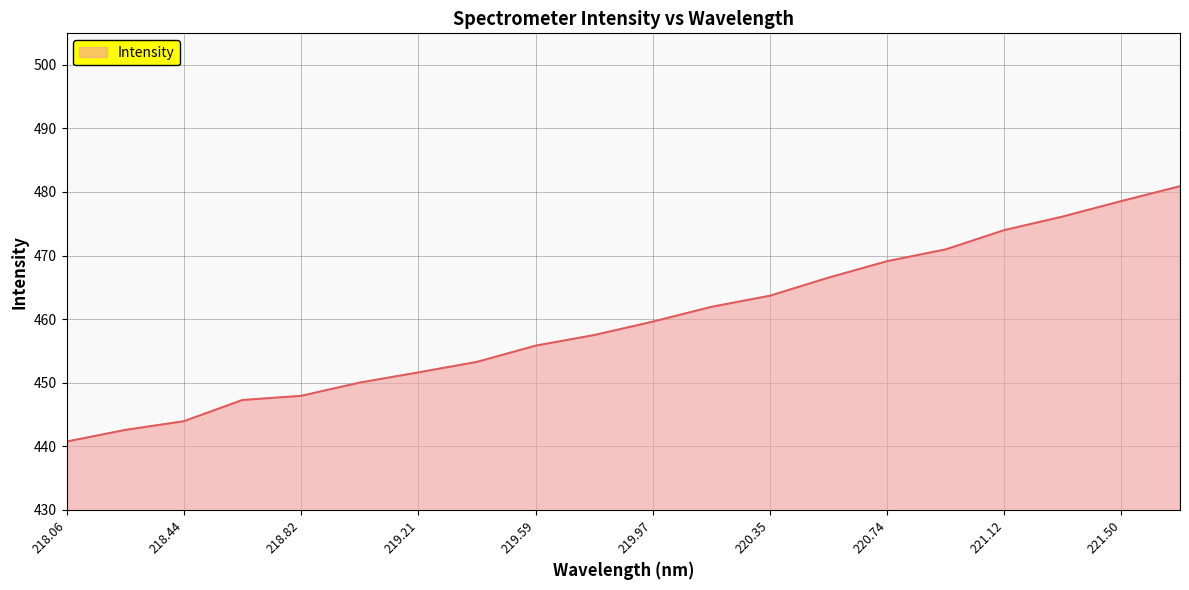

How many values are below 459?

10